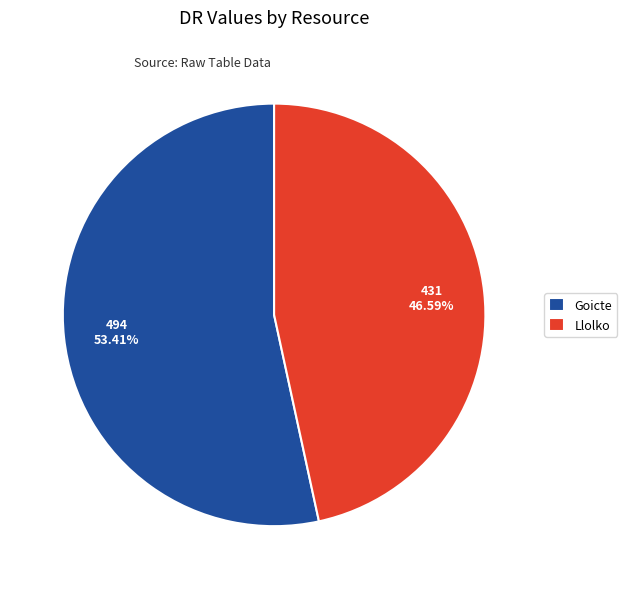

What is the smallest slice in the pie chart?

Llolko